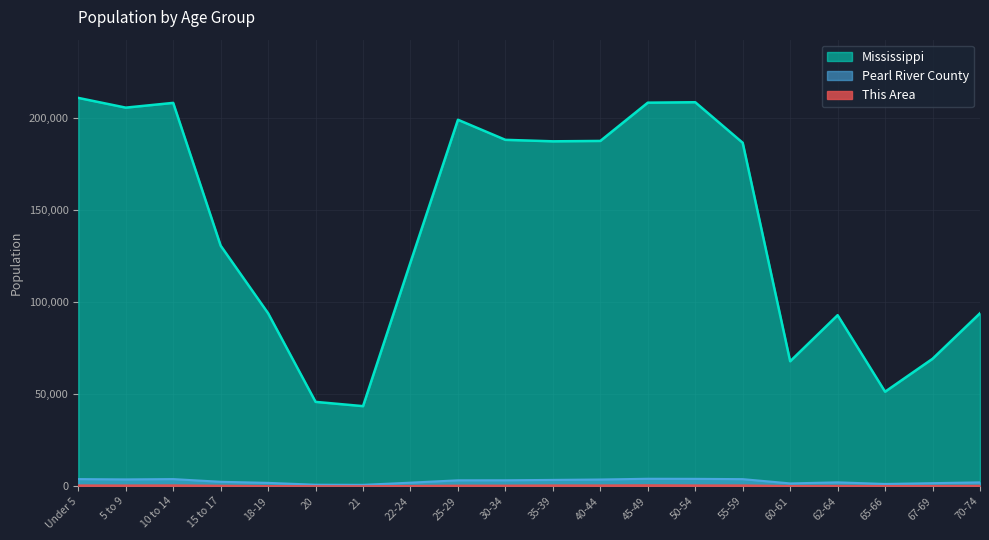

What is the label of the 1st point from the left?

Under 5